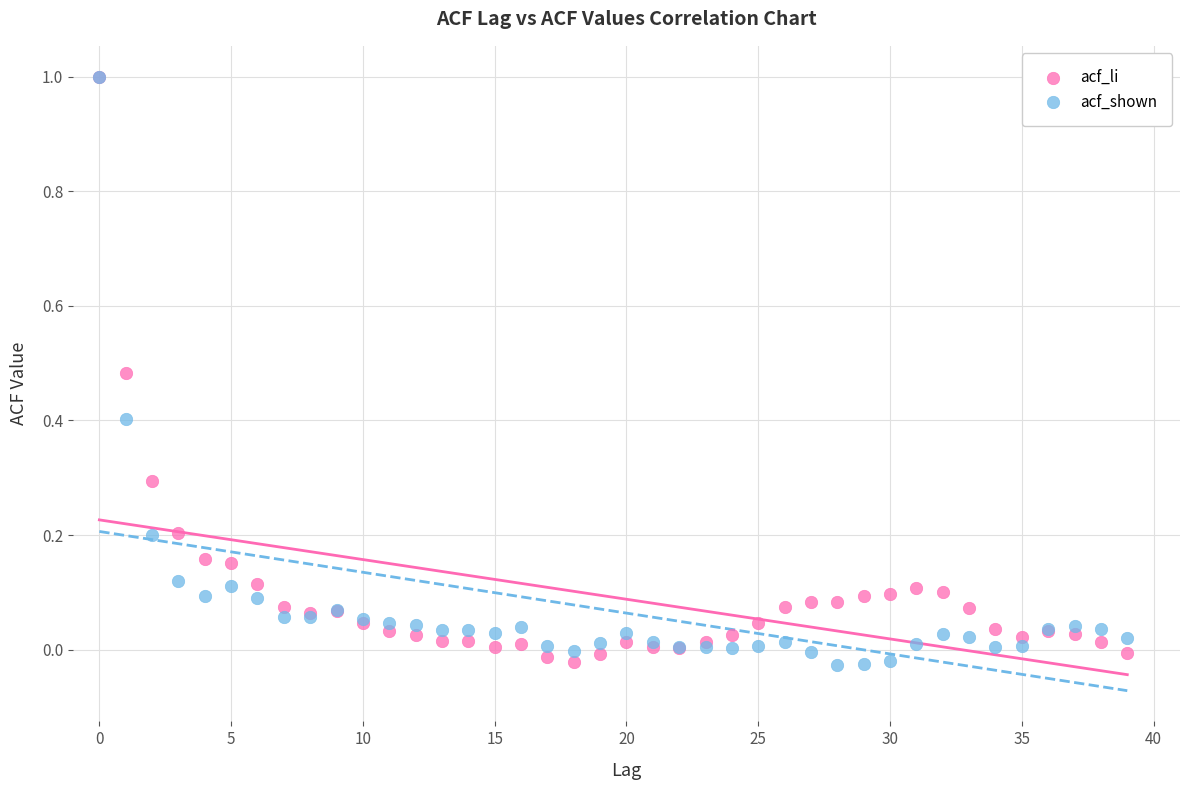

What are all the series names shown in the legend?

acf_li, acf_shown